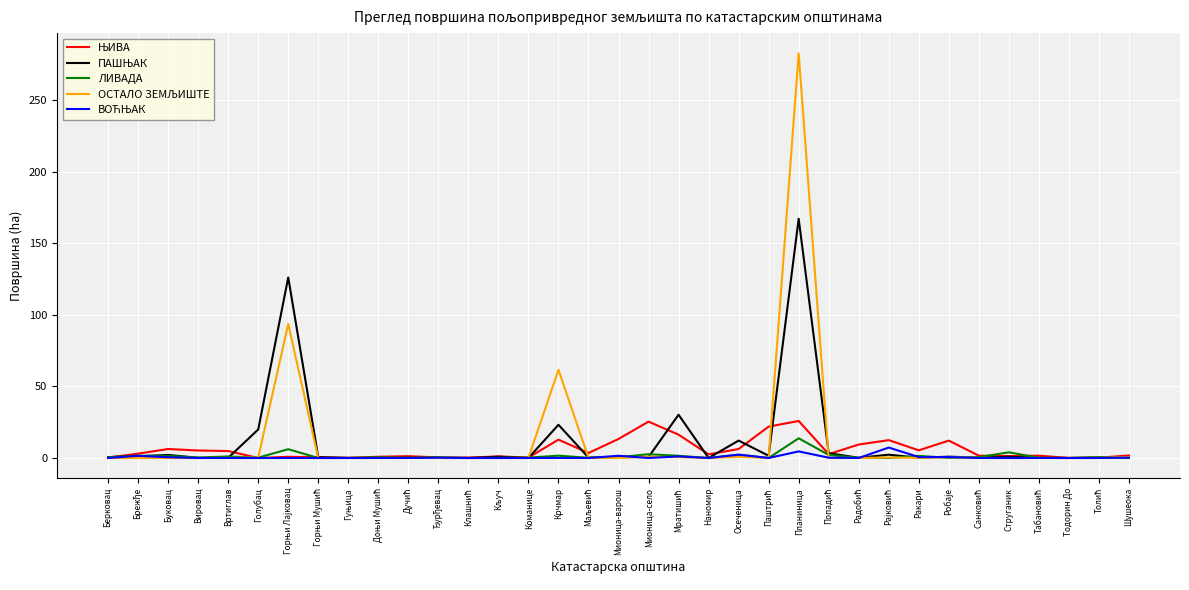

Count the number of data series in this chart.

5